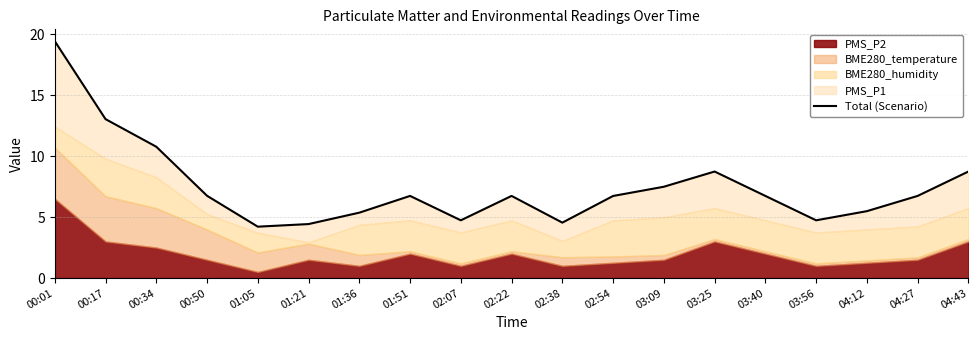

Approximately how many times larger is the value at 00:50 compared to 02:54?

1.0